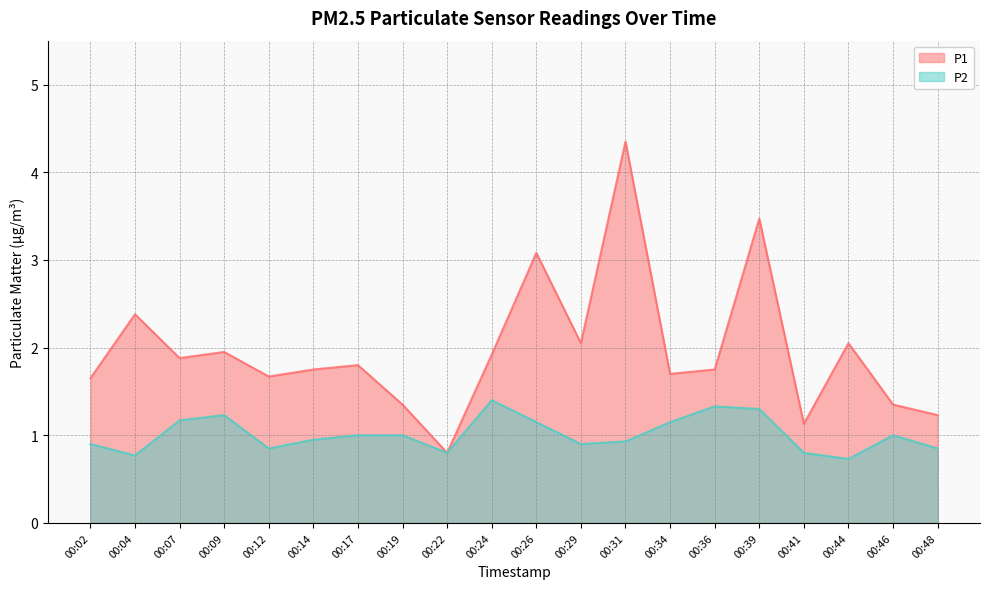

What is the difference between the P1 values at 00:02 and 00:31?

2.7